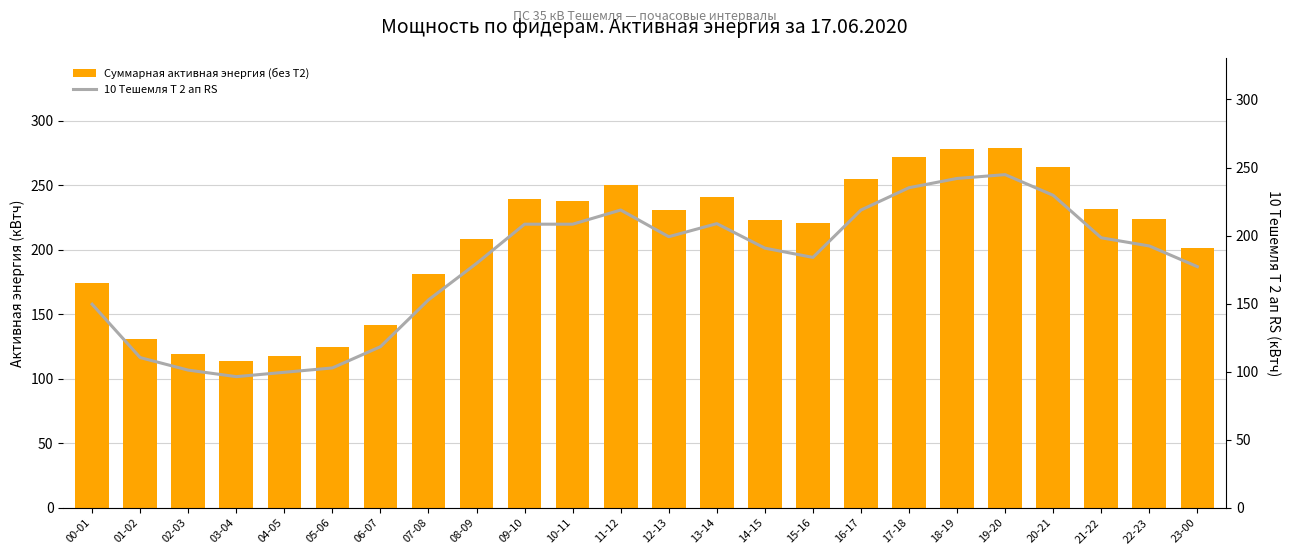

What position from the right is 12-13?

12